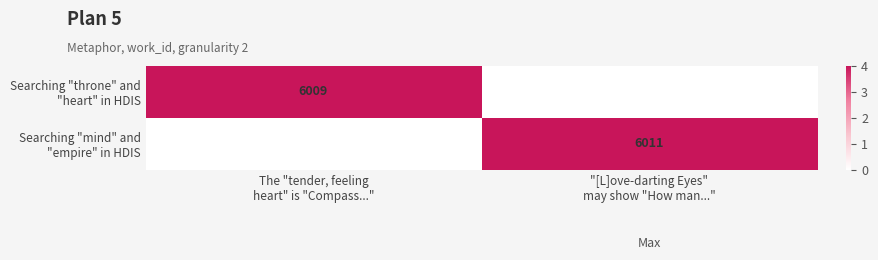

How many values in the Searching "throne" and "heart" in HDIS series are below 3?

1